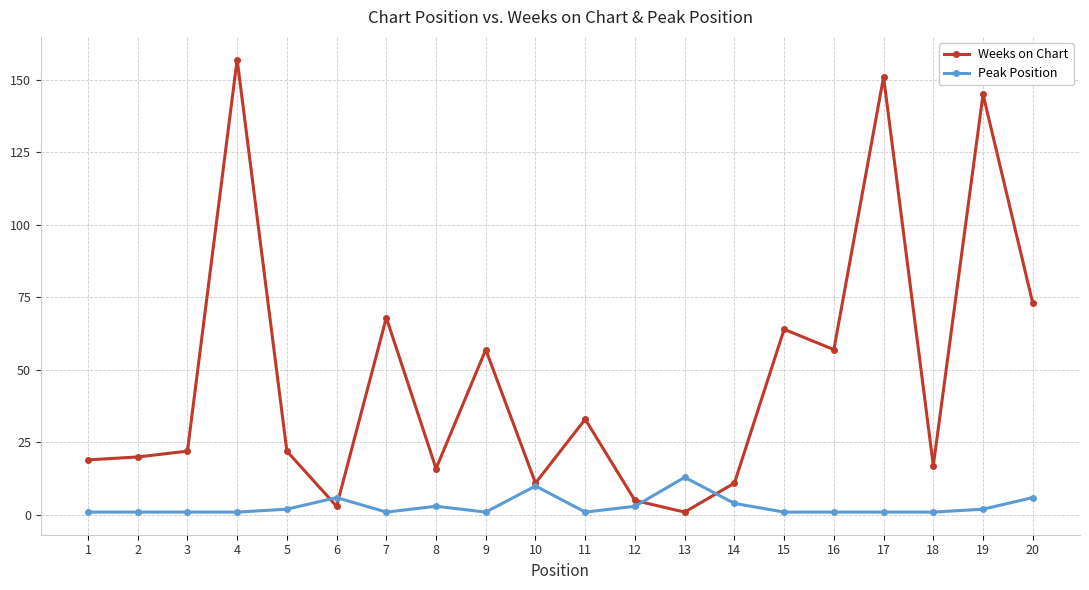

The value of Weeks on Chart at 12 is 5. True or false?

True